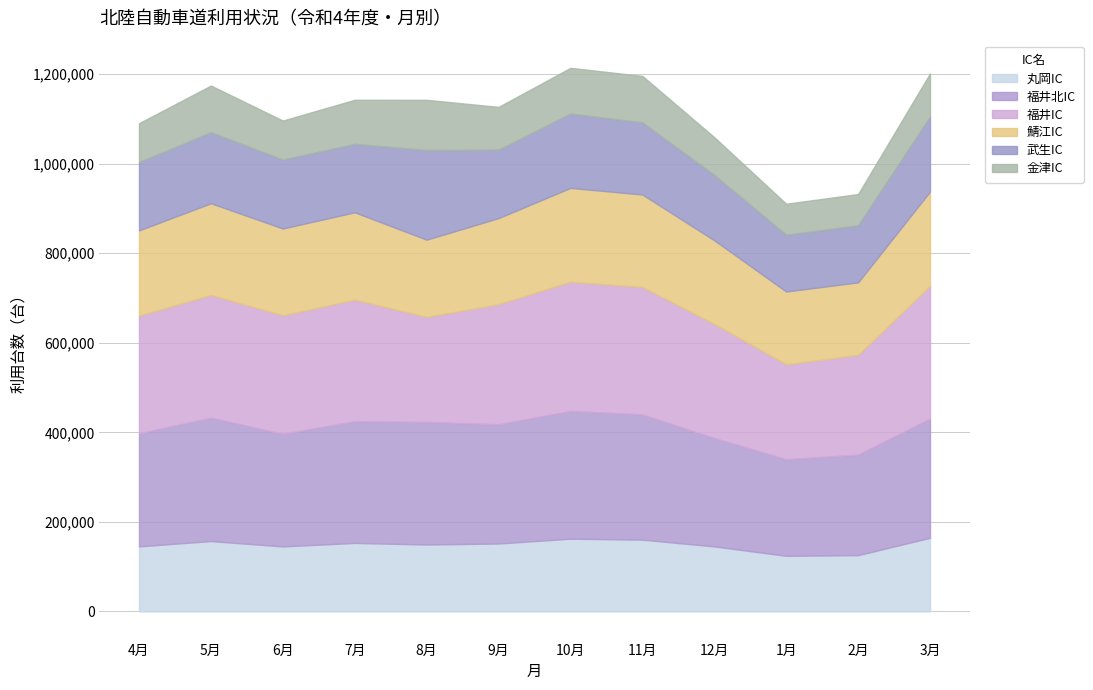

At 10月, list the series in order from smallest to largest.

金津IC, 丸岡IC, 武生IC, 鯖江IC, 福井北IC, 福井IC